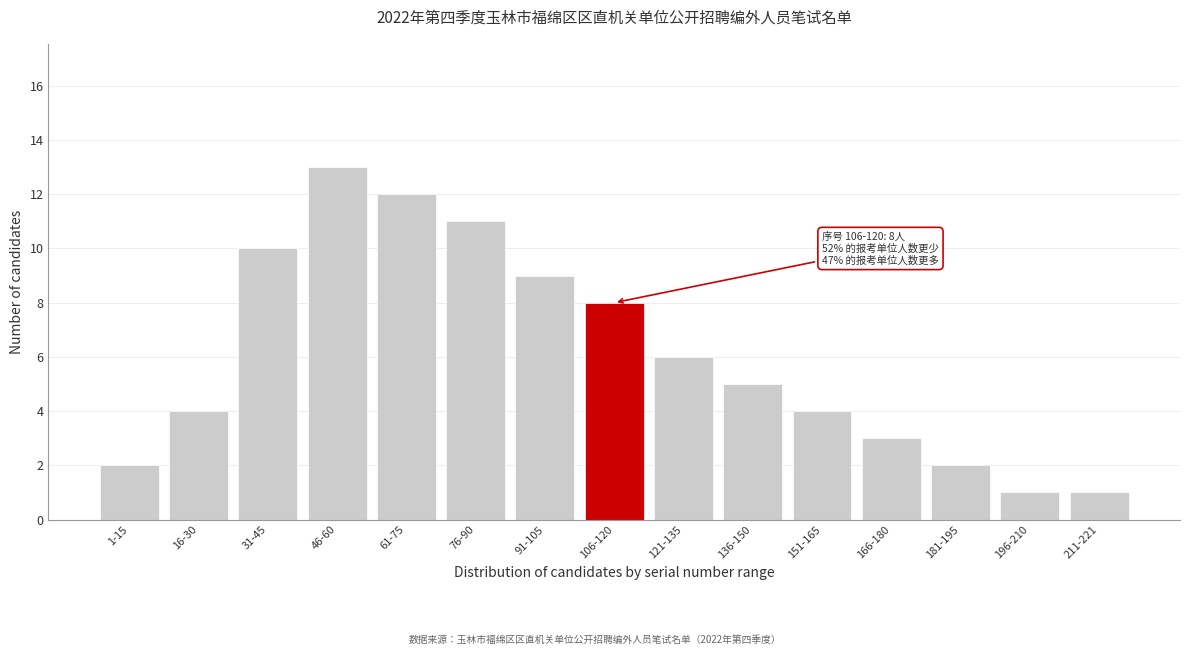

Reading right to left, extract all data points from this chart.

1	1	2	3	4	5	6	8	9	11	12	13	10	4	2